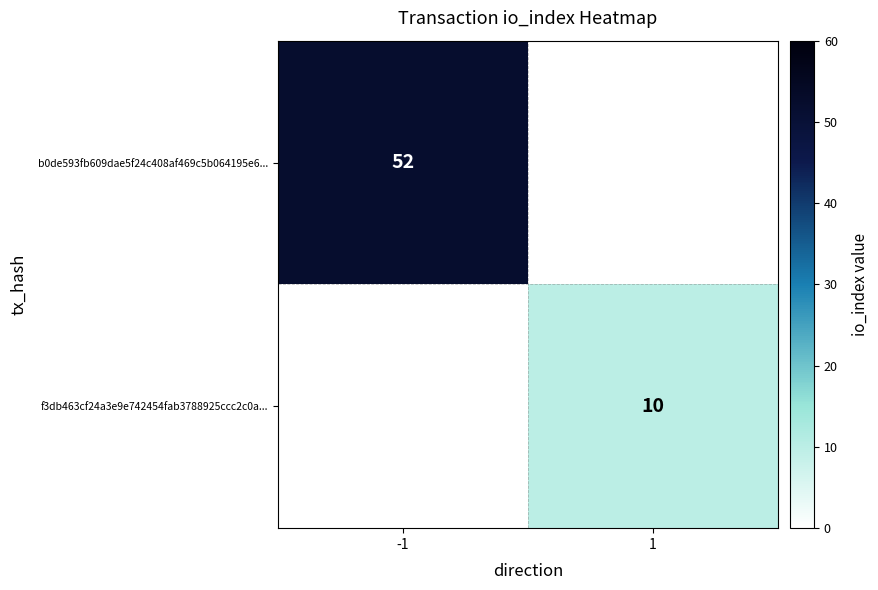

True or false: f3db463cf24a3e9e742454fab3788925ccc2c0a... has a value of 17.1 at 1.

False